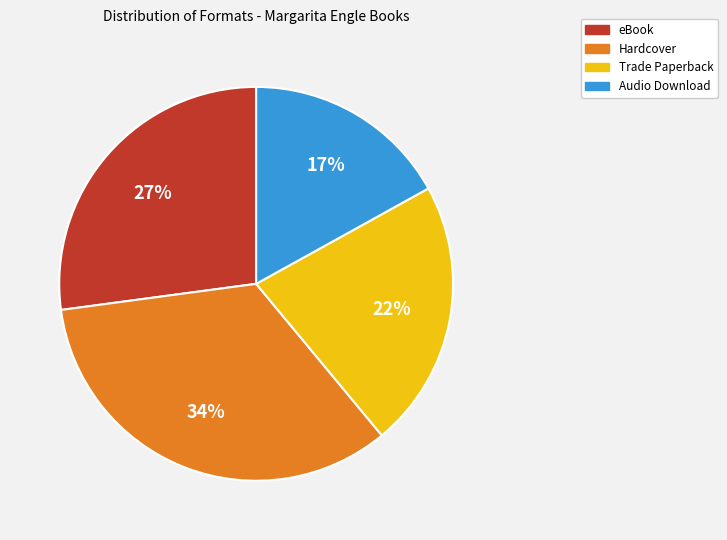

Which category has the biggest portion of the pie?

Hardcover